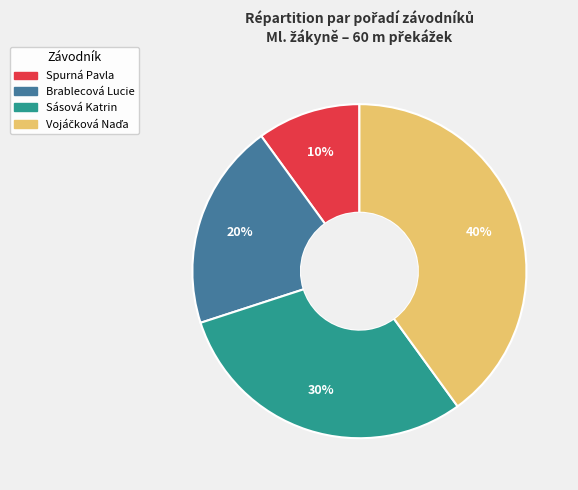

What is the ratio of the value at Brablecová Lucie to the value at Sásová Katrin?

0.7